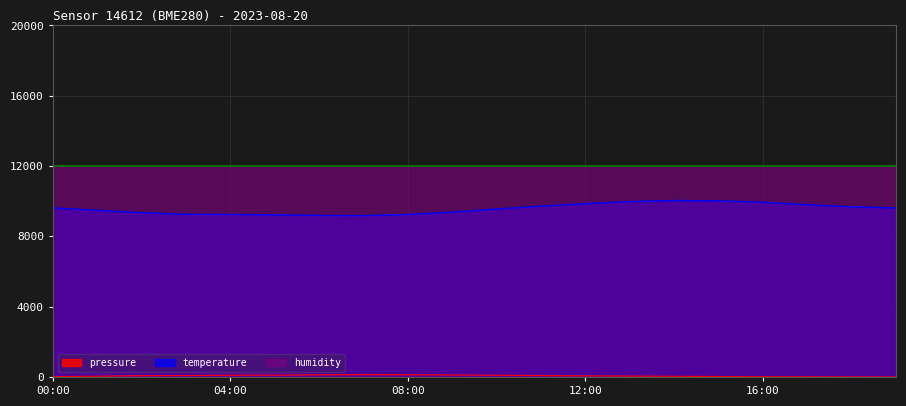

What is the label of the 14th point from the left?

13:00